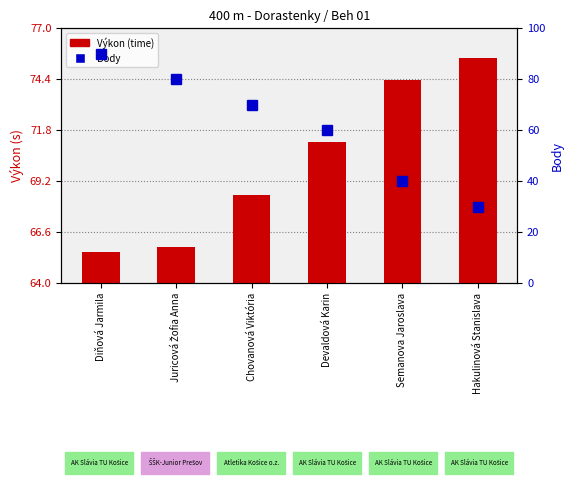

What is the approximate value of Body at Juricová Žofia Anna?

80.0